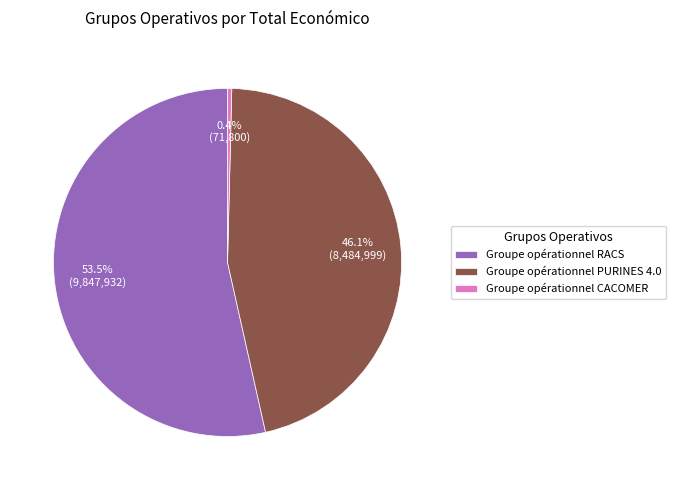

What is the largest slice in the pie chart?

Groupe opérationnel RACS